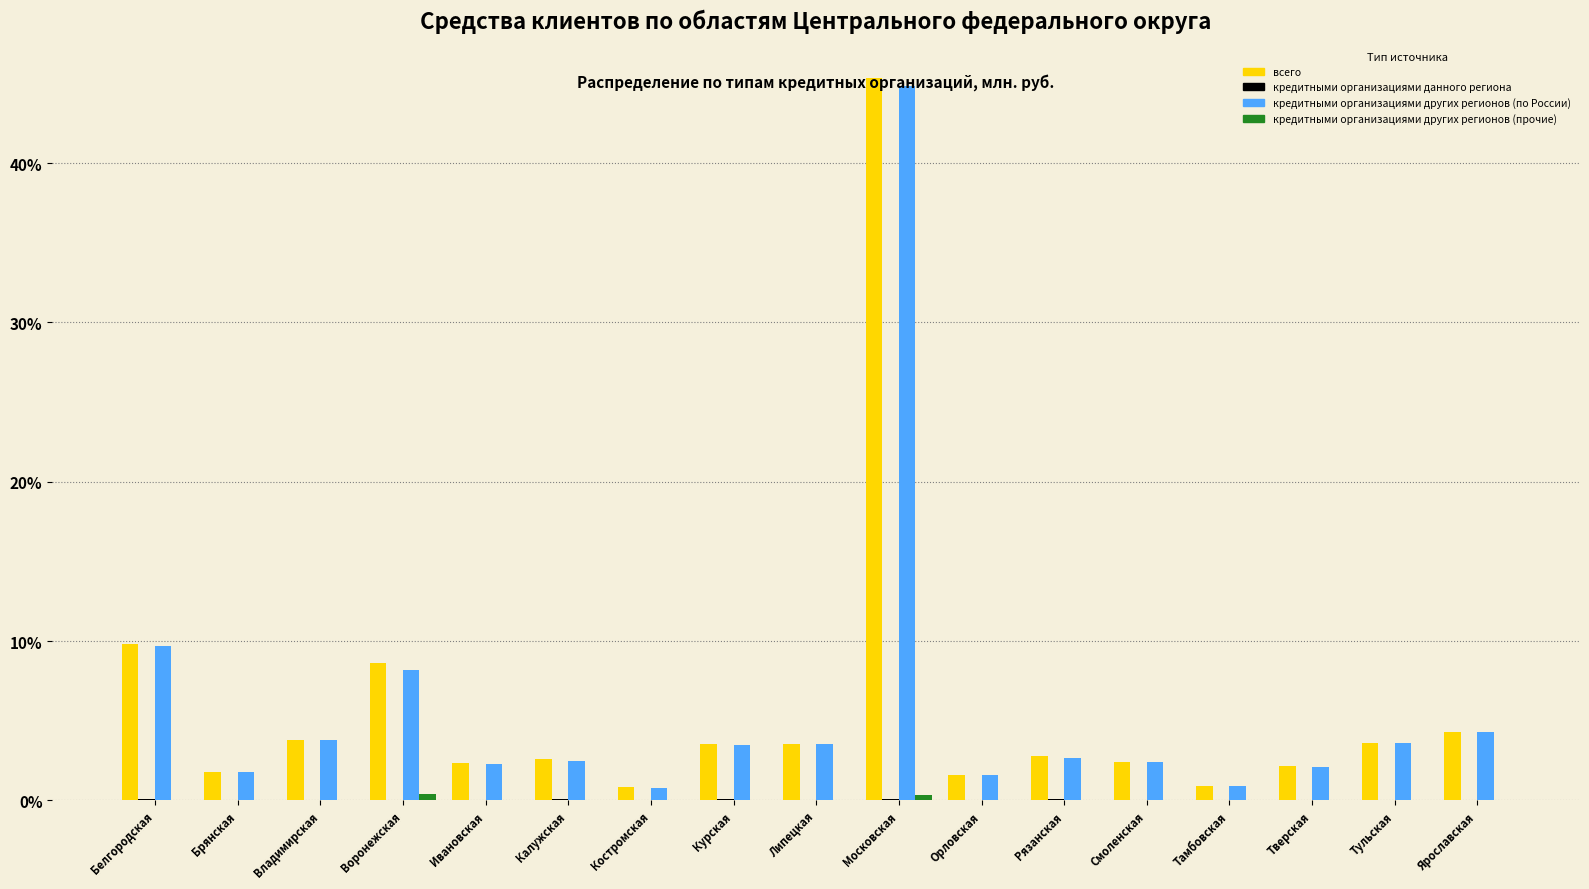

Is it true that кредитными организациями других регионов (по России) equals 2.4 at Смоленская?

True